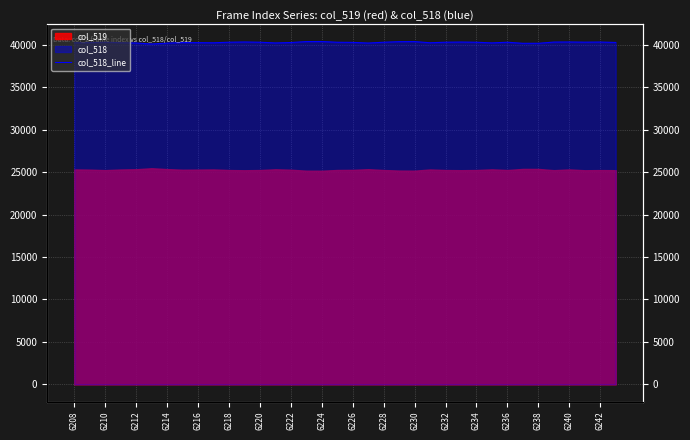

How many lines are shown in the chart?

1